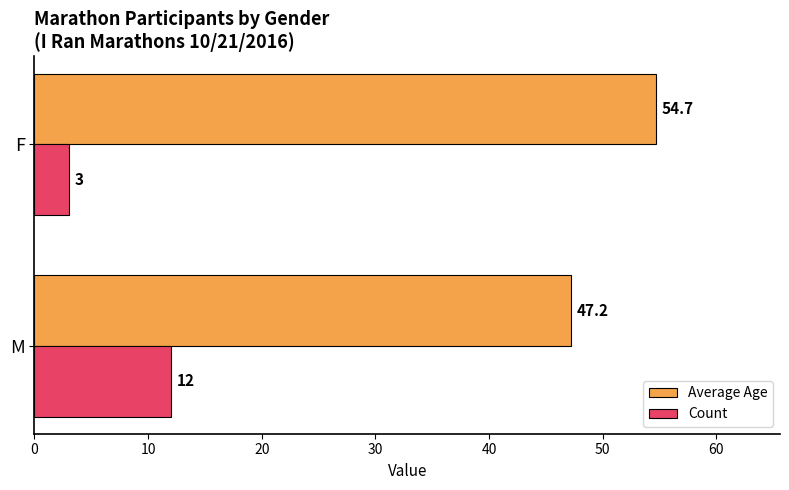

How many data points does each series have?

2